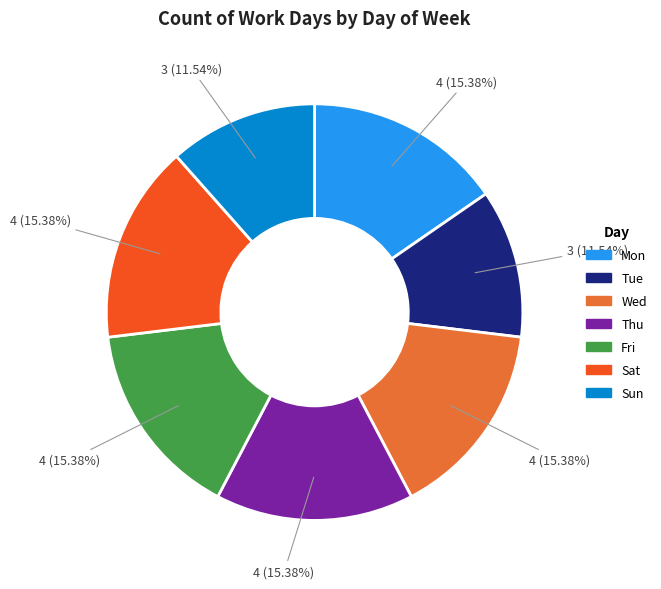

Count the number of slices in the pie.

7